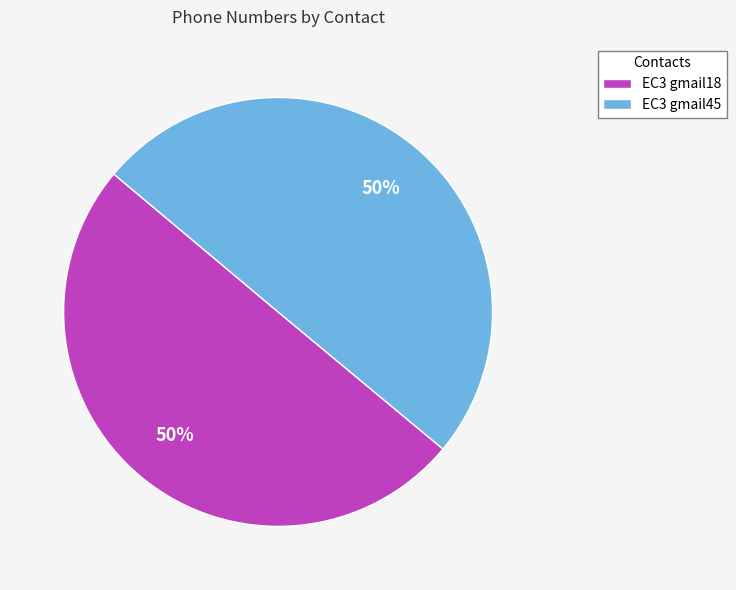

The EC3 gmail45 slice represents 50% of the pie. True or false?

True